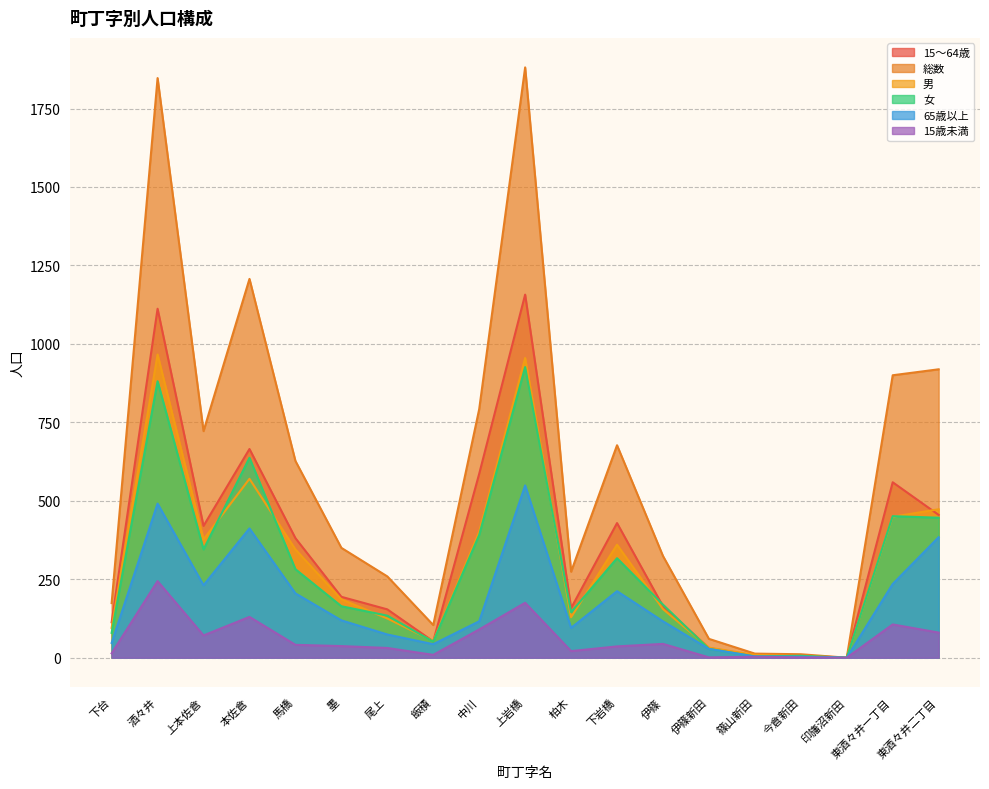

Reading left to right, extract all data points from this chart.

15～64歳: 113	1112	420	665	381	194	154	52	586	1157	158	429	164	31	6	7	0	559	455
総数: 174	1847	722	1207	627	350	259	104	792	1881	274	677	324	60	13	11	0	900	919
男: 95	966	377	570	345	186	125	53	401	955	129	360	155	32	9	5	0	449	473
女: 79	881	345	637	282	164	134	51	391	926	145	317	169	28	4	6	0	451	446
65歳以上: 47	491	231	412	205	119	74	43	116	549	95	212	116	28	4	3	0	235	384
15歳未満: 14	244	71	130	41	37	31	9	90	175	21	36	44	1	3	1	0	106	80